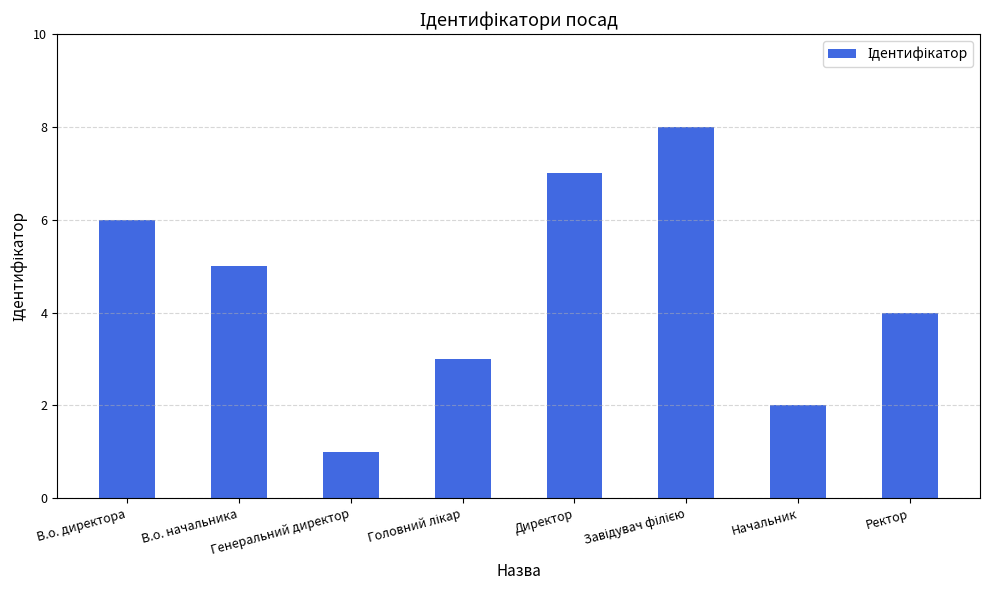

What is the difference between the second highest and second lowest values?

5